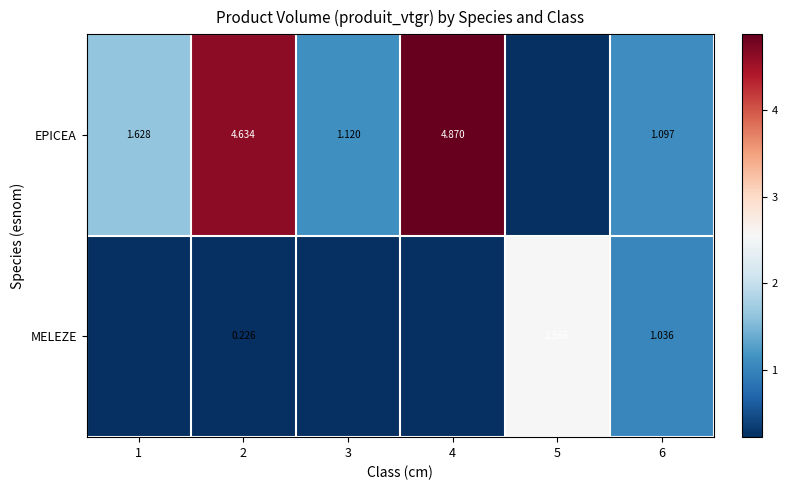

Between 2 and 6, which series saw the biggest shift?

EPICEA